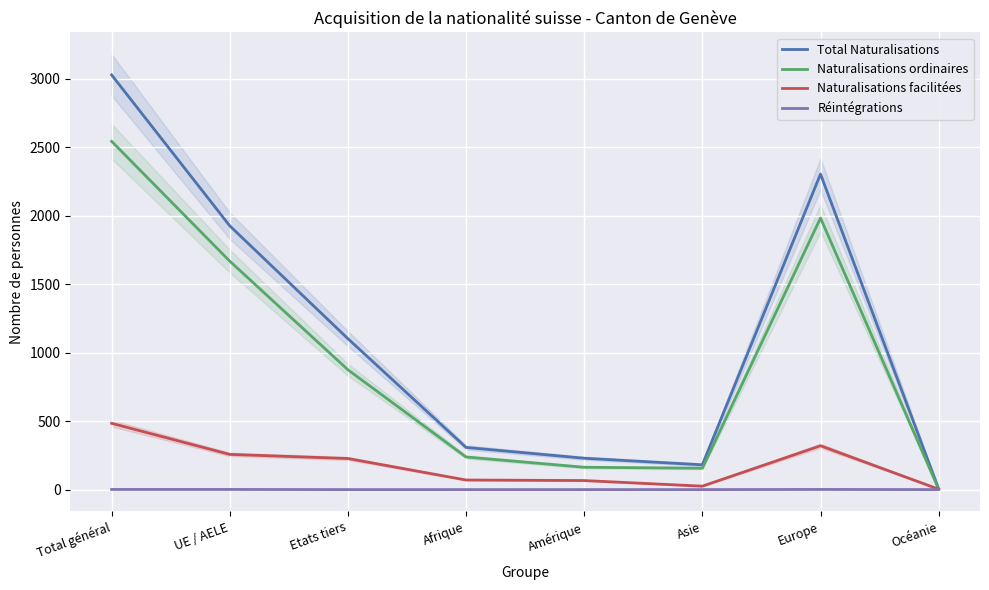

At which label does Naturalisations ordinaires reach its peak?

Total général